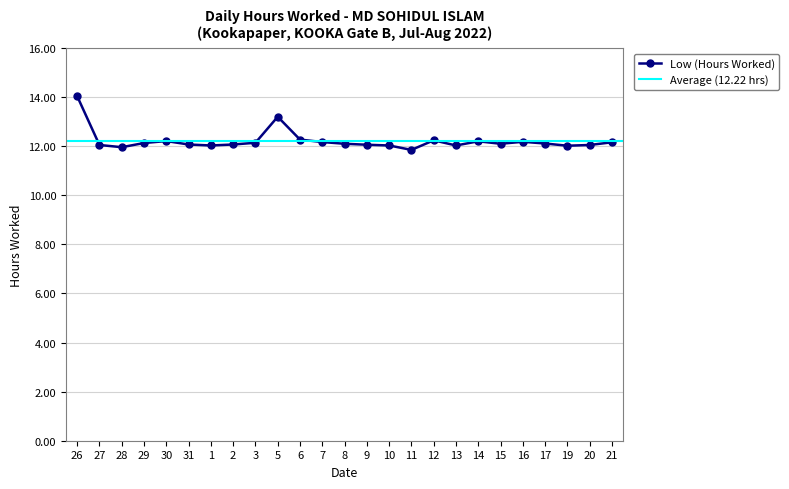

What is the change in value from 7 to 8?

-0.1